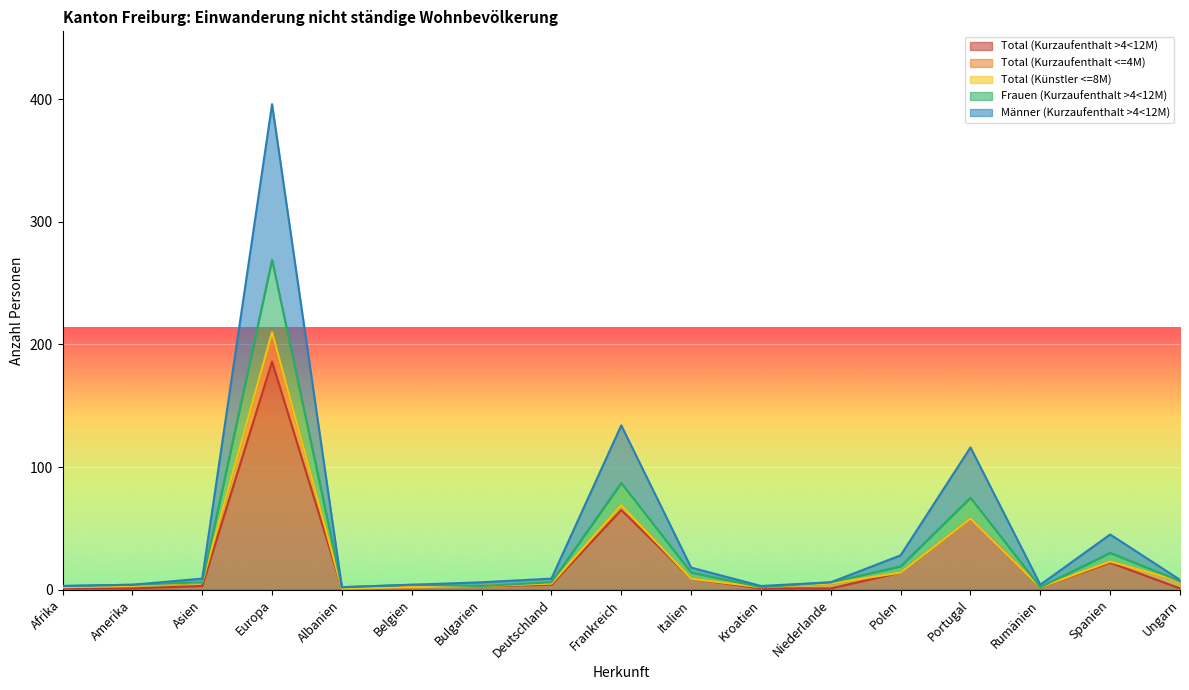

Which category has the highest value in the Total (Kurzaufenthalt >4<12M) series?

Europa